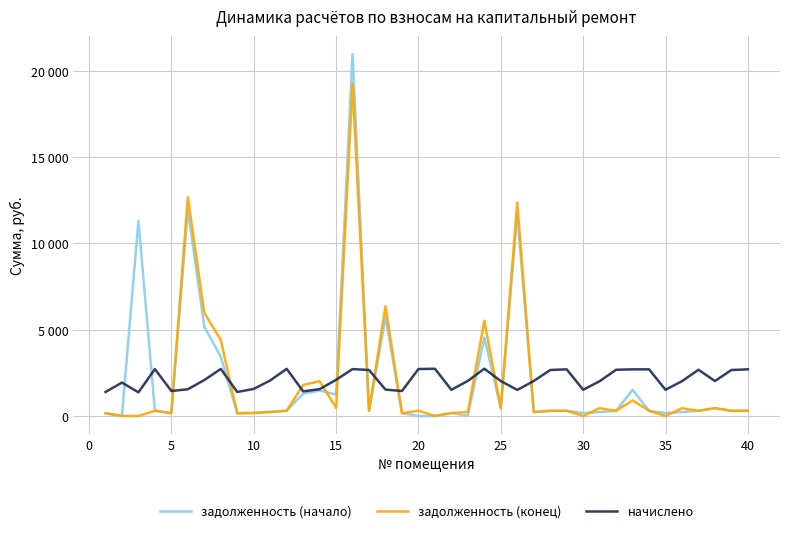

Does the chart display data point markers on the line(s)?

No